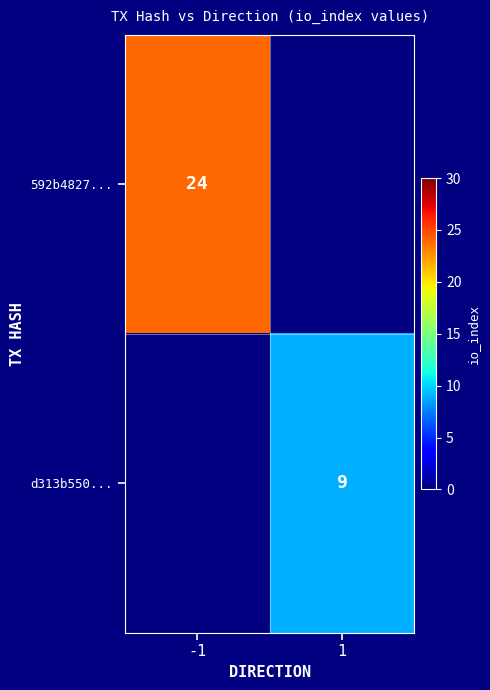

What is the maximum value shown in the chart?

24.0